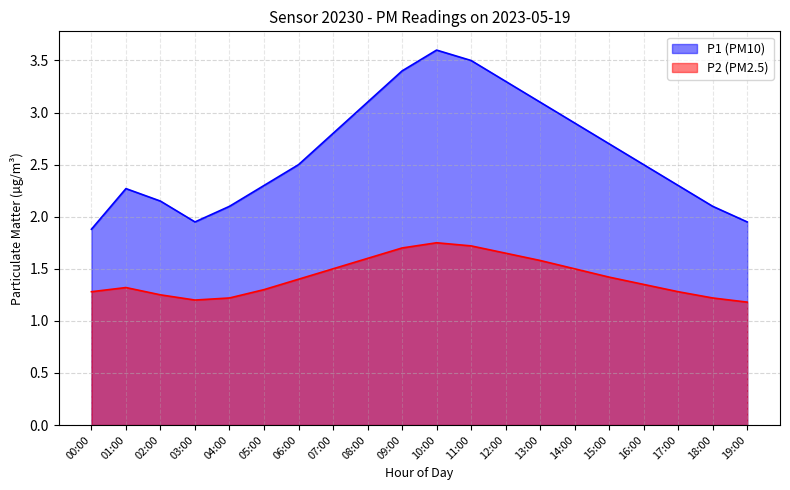

Is the value of P1 at 18:00 greater than the value of P2 at 00:00?

Yes